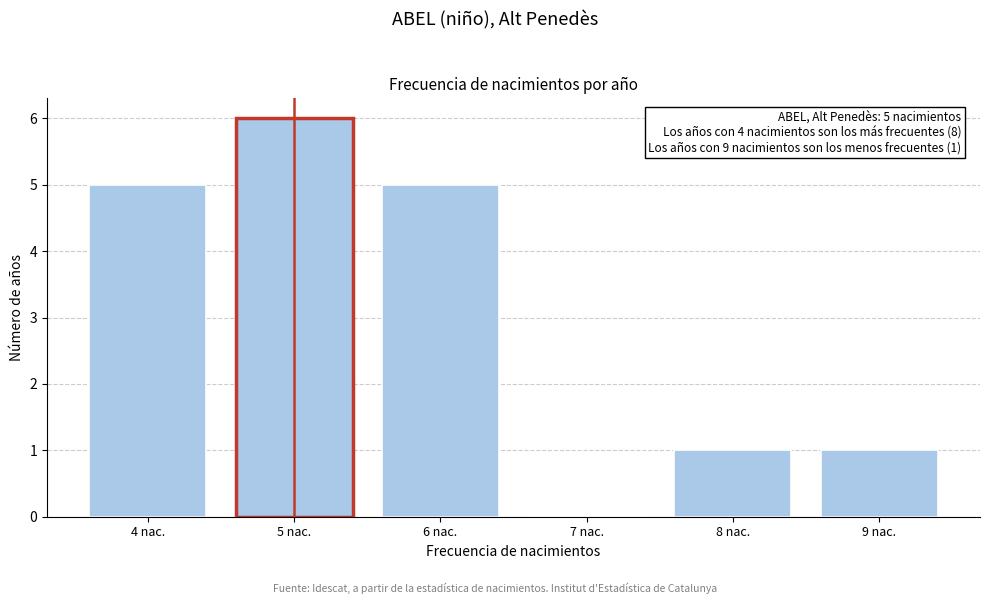

Over which range of the x-axis is the bar tallest?

4.5 to 5.5